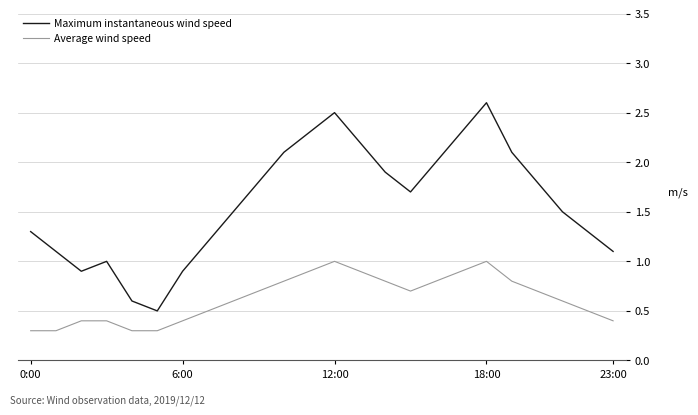

Which series has the largest range (max minus min)?

Maximum instantaneous wind speed